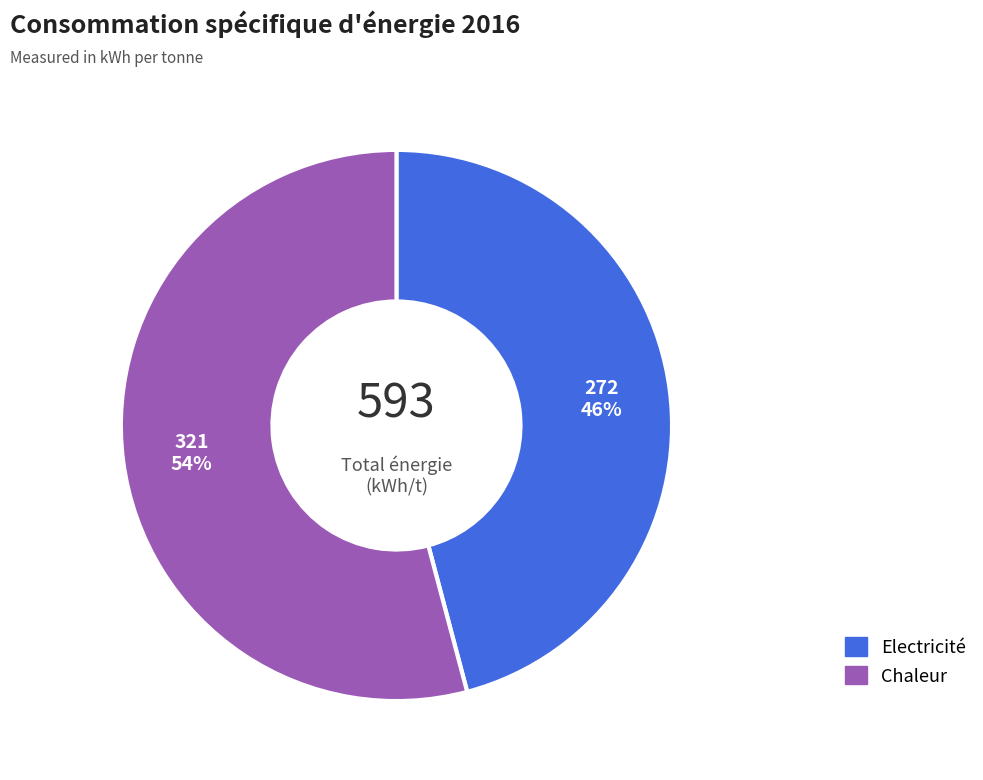

How many segments does this pie chart have?

2